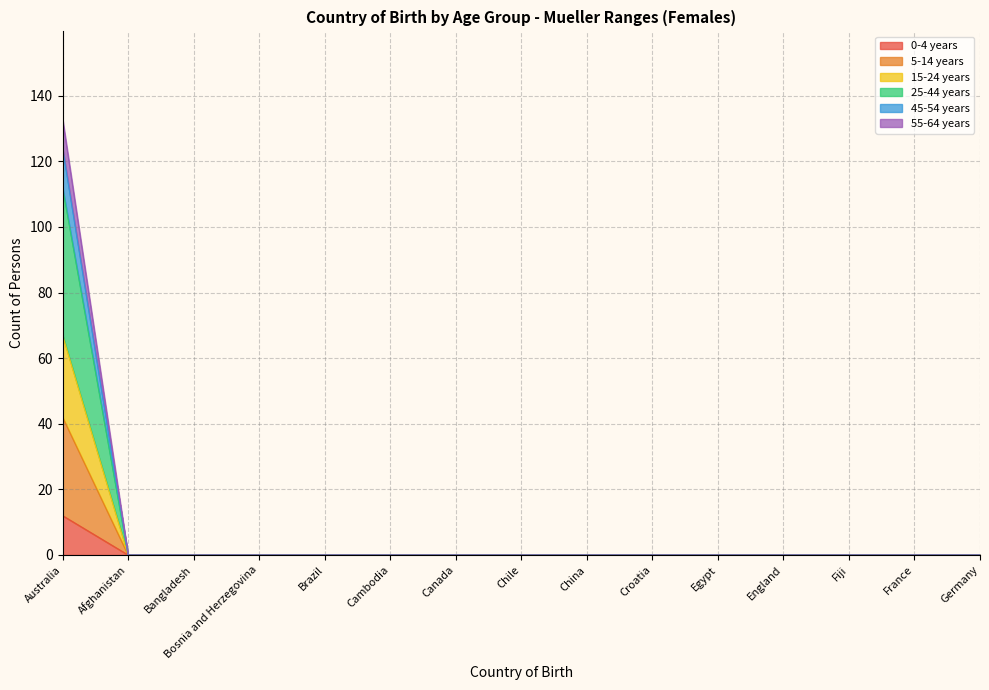

What position from the right is Australia?

15